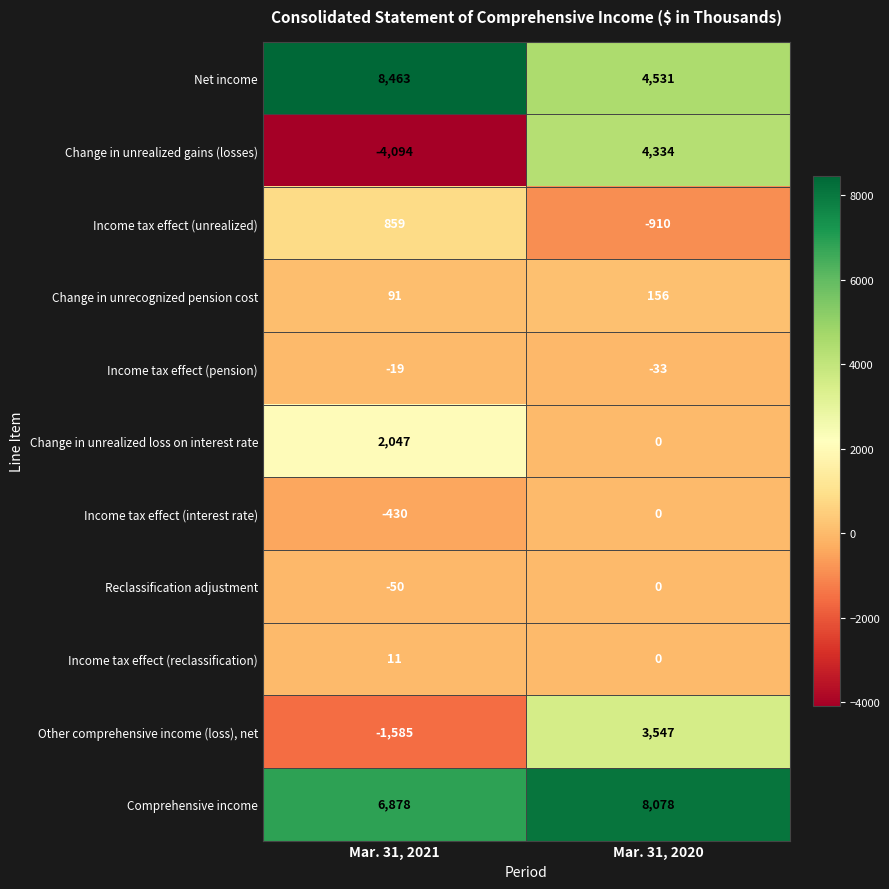

At which category is the sum across all series the highest?

Mar. 31, 2020